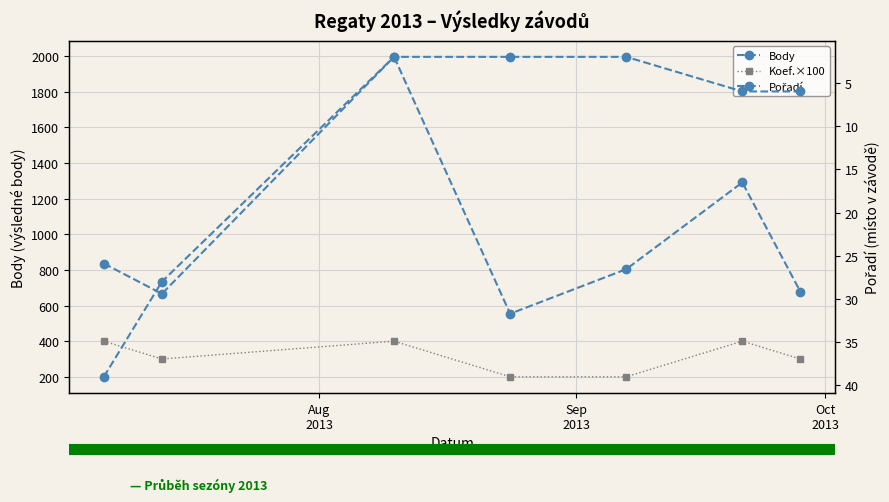

How many values in the Koef.×100 series are below 300?

2